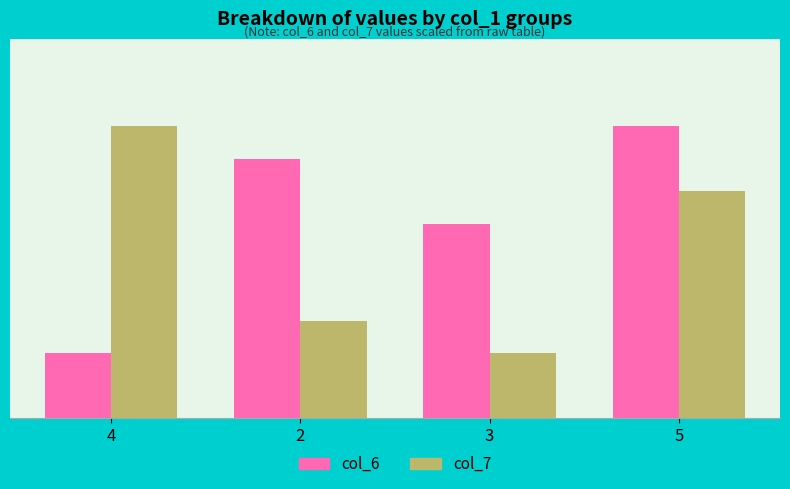

Rank the categories by col_6 value from highest to lowest.

5, 2, 3, 4